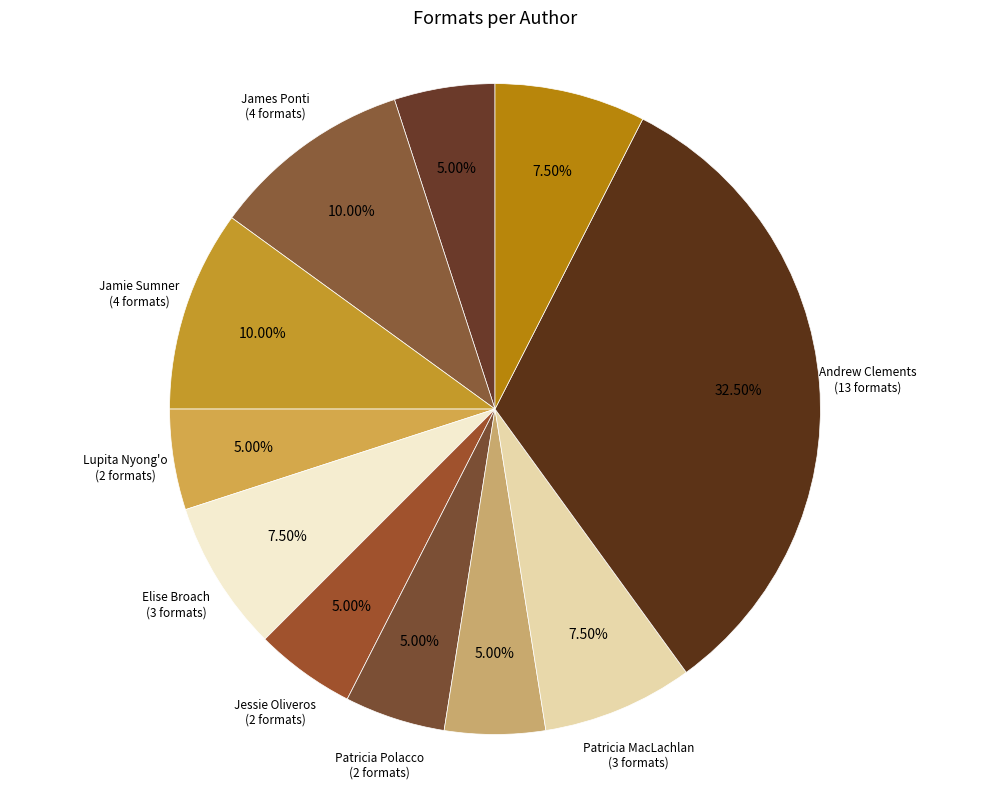

What percentage is NOT represented by James Ponti?

90.0%